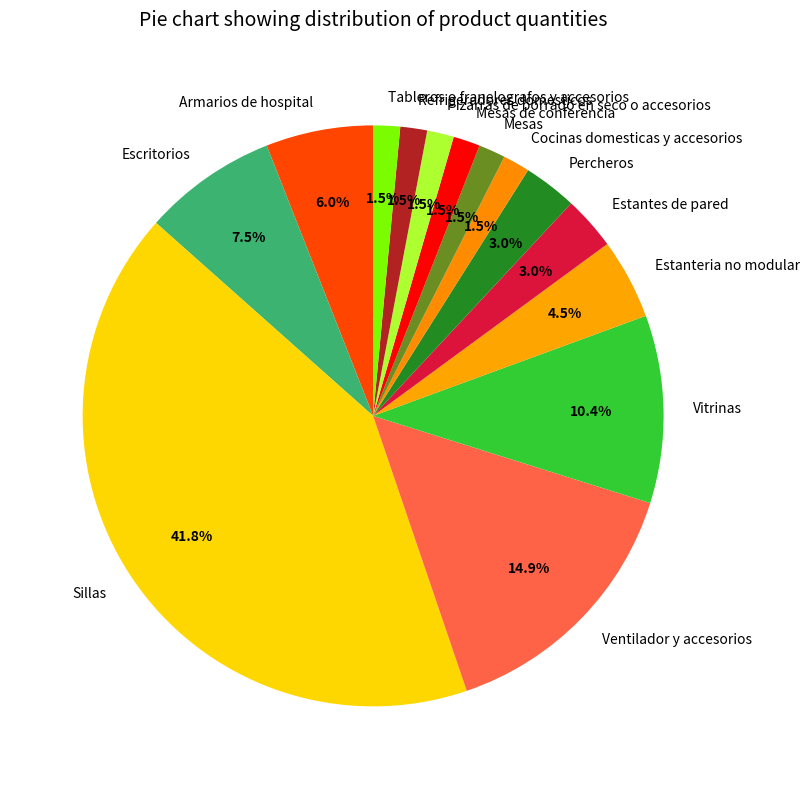

Which category has the biggest portion of the pie?

Sillas